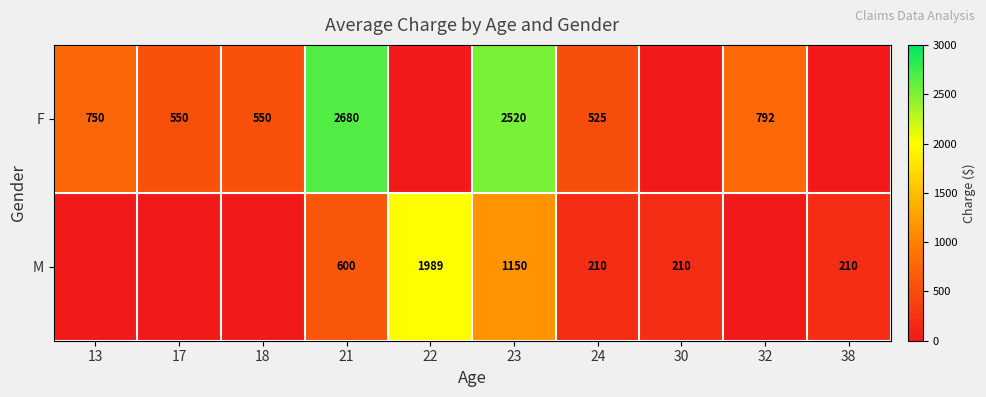

Is it true that F equals 550 at 18?

True